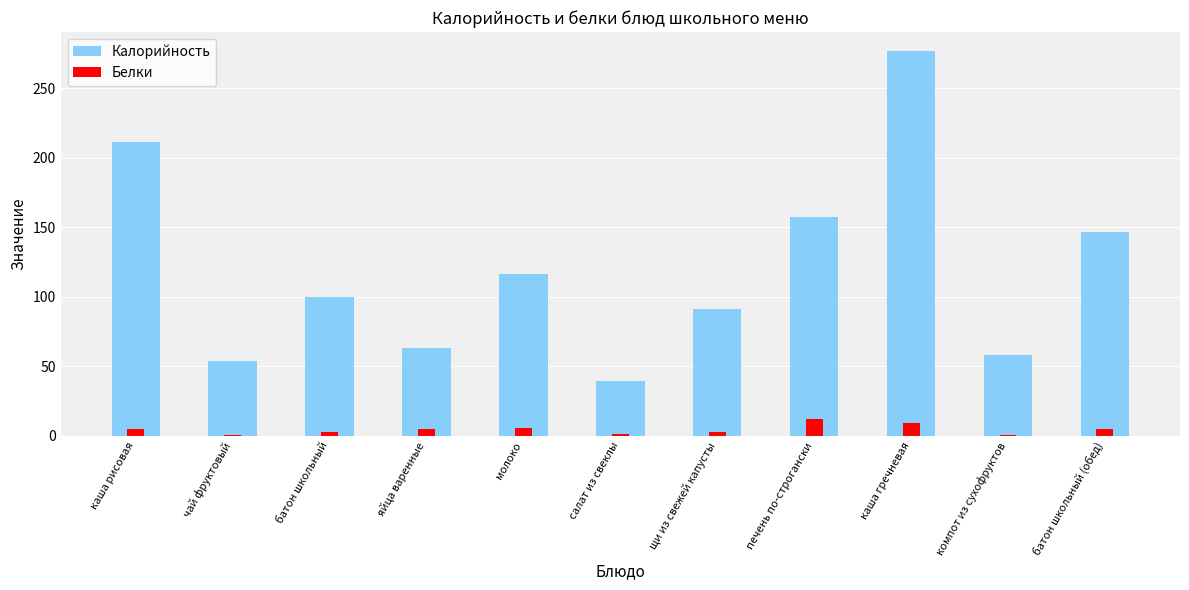

Where does the Калорийность series first go above 100?

каша рисовая